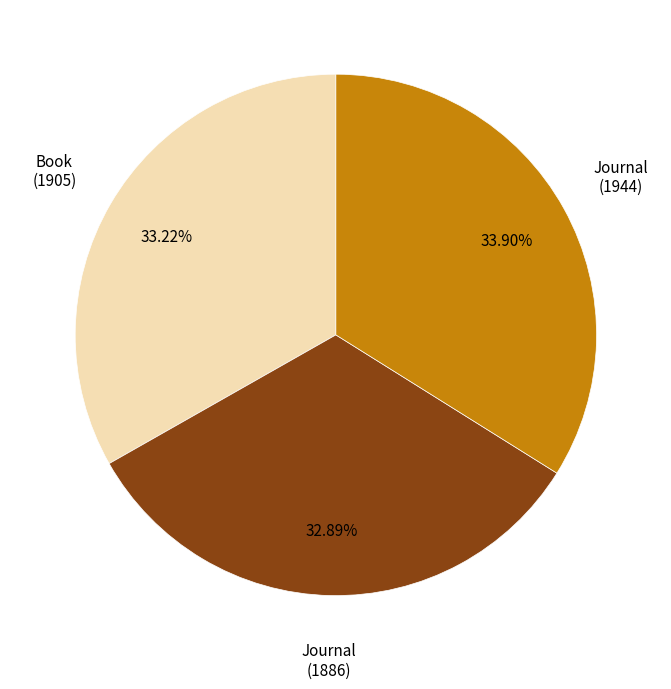

To the nearest percent, what is the difference between the largest and smallest slice percentages?

1%